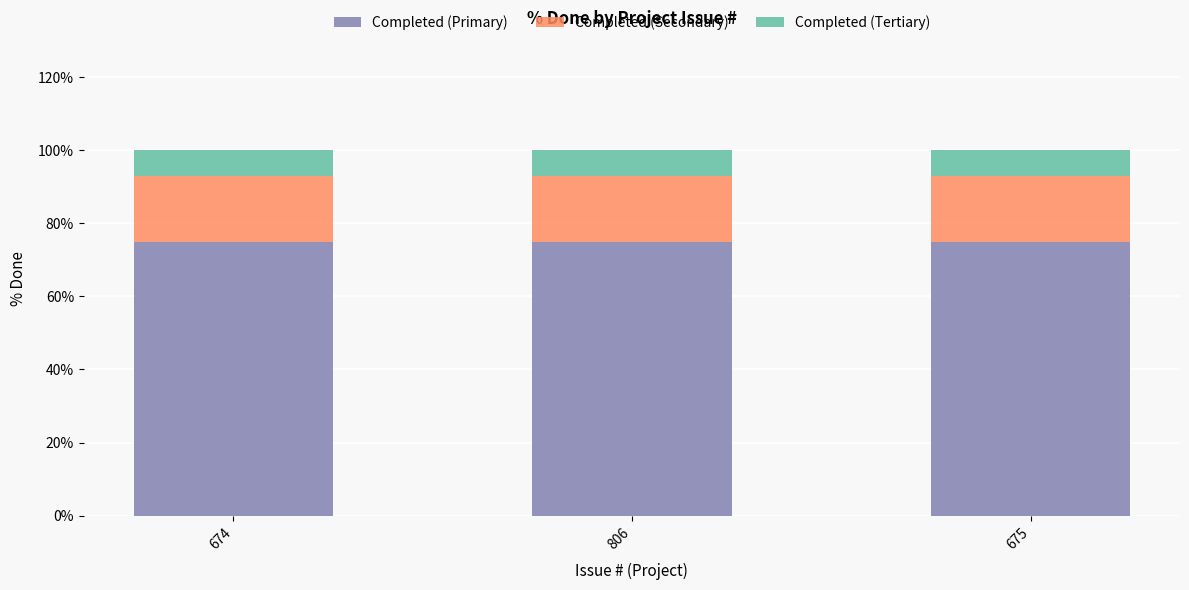

Is it true that Completed (Primary) equals 117 at 674?

False